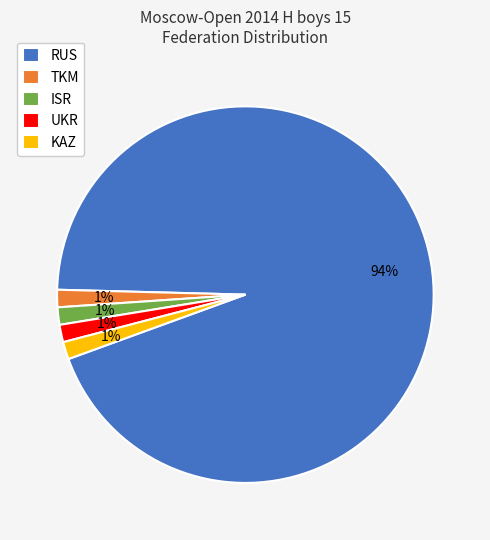

Is it true that ISR is 2% of the pie?

True